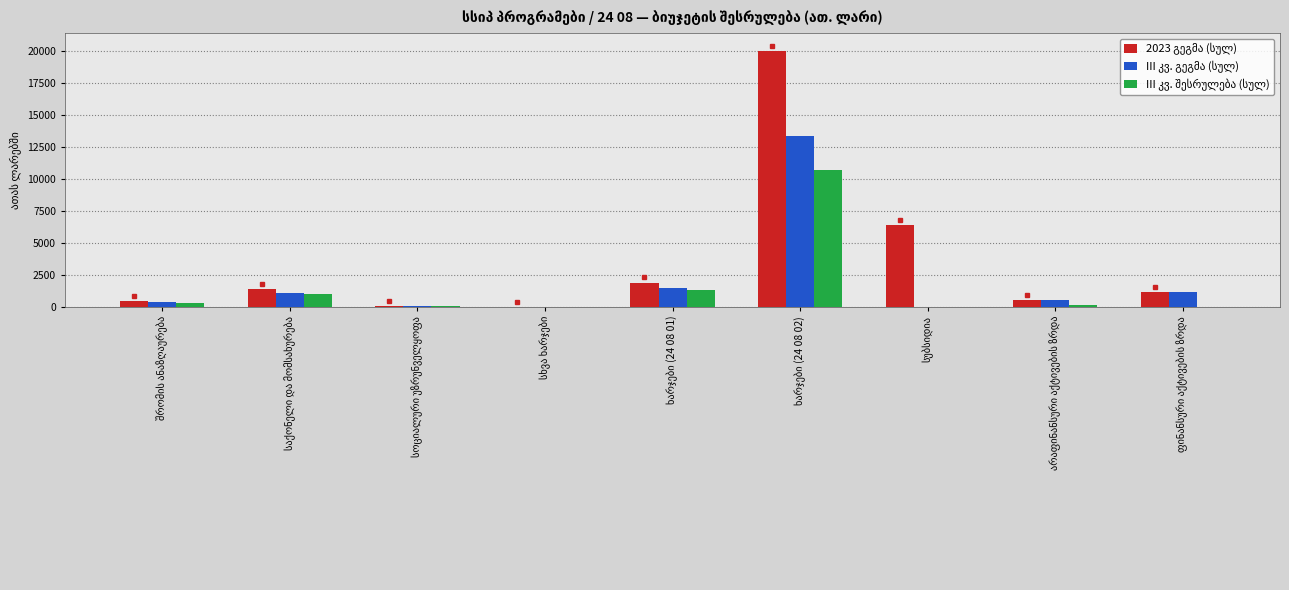

What is the maximum value shown in the chart?

19985.0